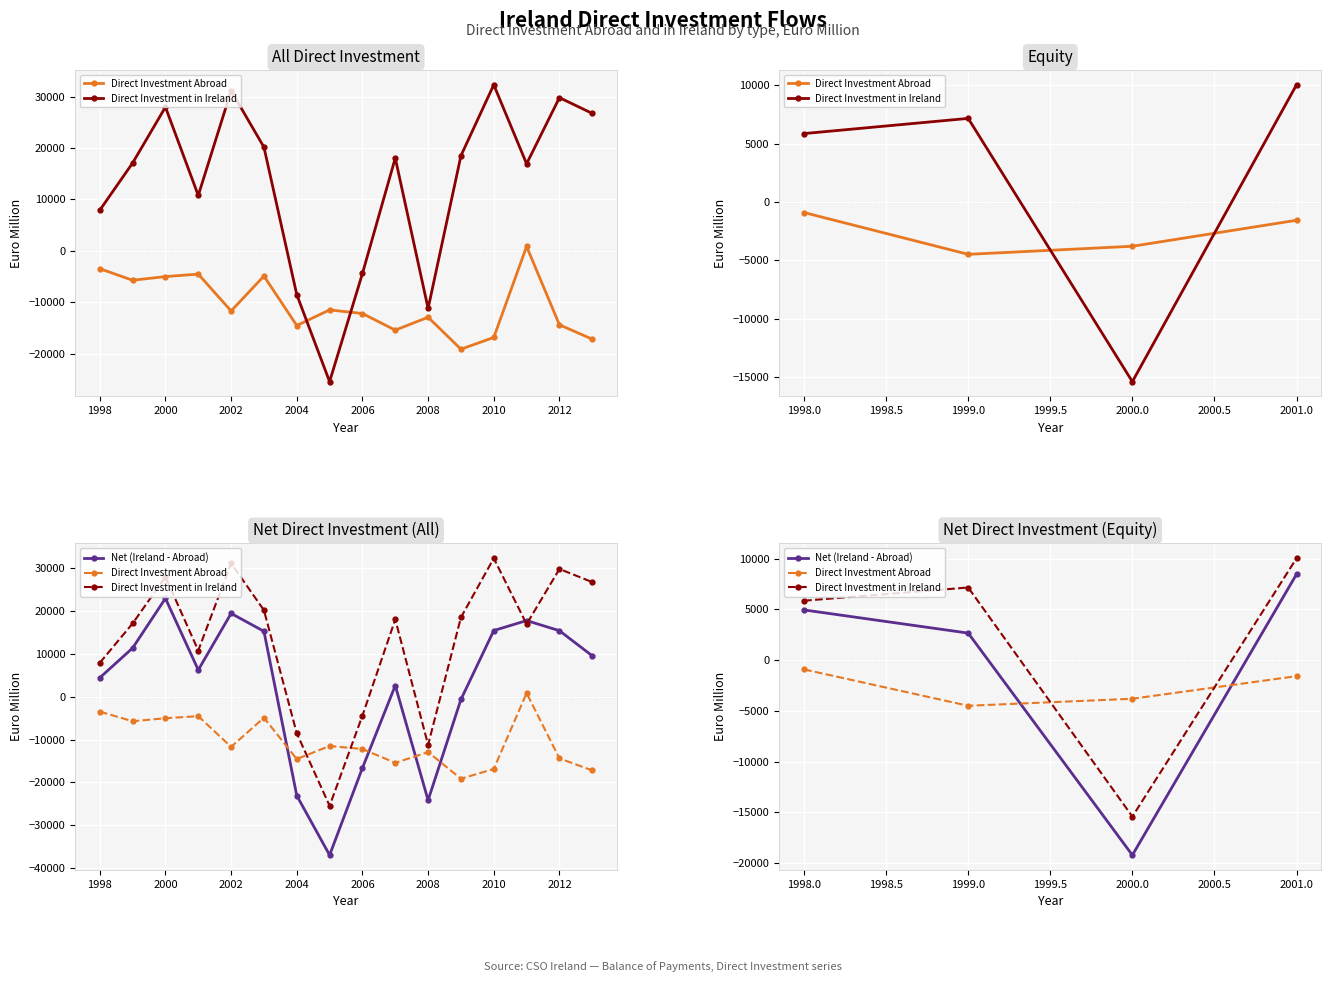

What is the spread (max minus min) of values at 2000?

15407